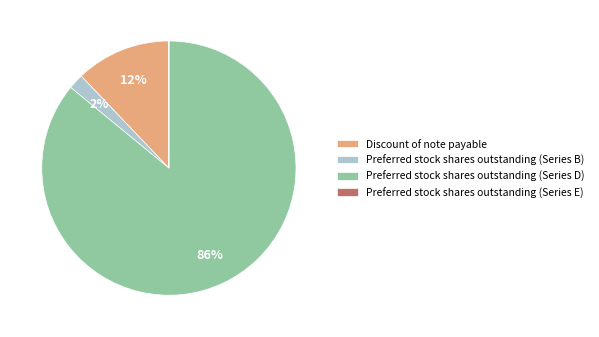

Do Preferred stock shares outstanding (Series D) and Preferred stock shares outstanding (Series B) together represent more than half of the pie?

Yes